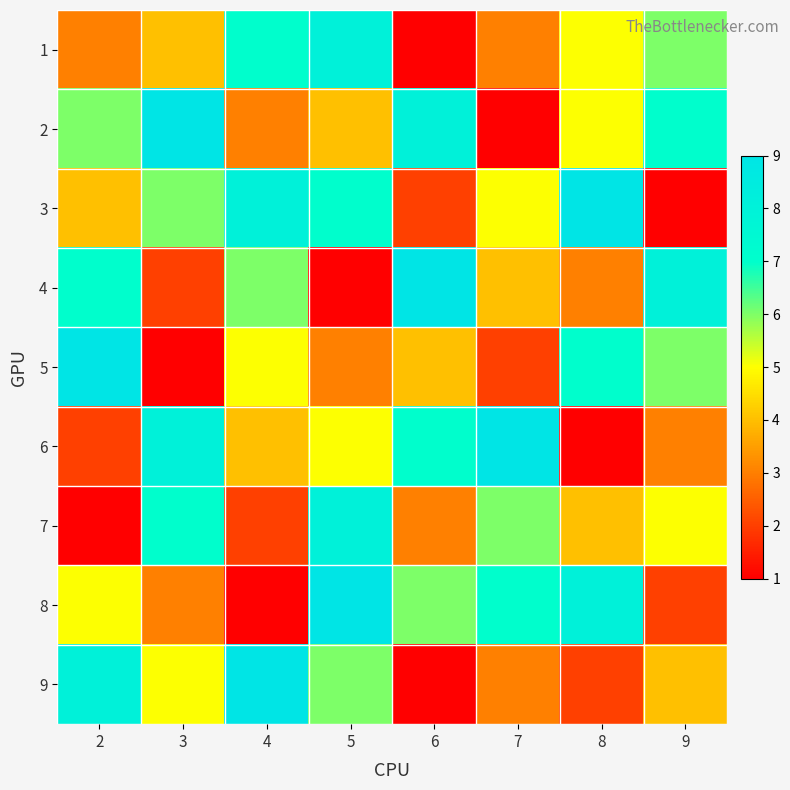

Reading right to left, list all the values displayed in this chart.

1: 9=6	8=5	7=3	6=1	5=8	4=7	3=4	2=3
2: 9=7	8=5	7=1	6=8	5=4	4=3	3=9	2=6
3: 9=1	8=9	7=5	6=2	5=7	4=8	3=6	2=4
4: 9=8	8=3	7=4	6=9	5=1	4=6	3=2	2=7
5: 9=6	8=7	7=2	6=4	5=3	4=5	3=1	2=9
6: 9=3	8=1	7=9	6=7	5=5	4=4	3=8	2=2
7: 9=5	8=4	7=6	6=3	5=8	4=2	3=7	2=1
8: 9=2	8=8	7=7	6=6	5=9	4=1	3=3	2=5
9: 9=4	8=2	7=3	6=1	5=6	4=9	3=5	2=8